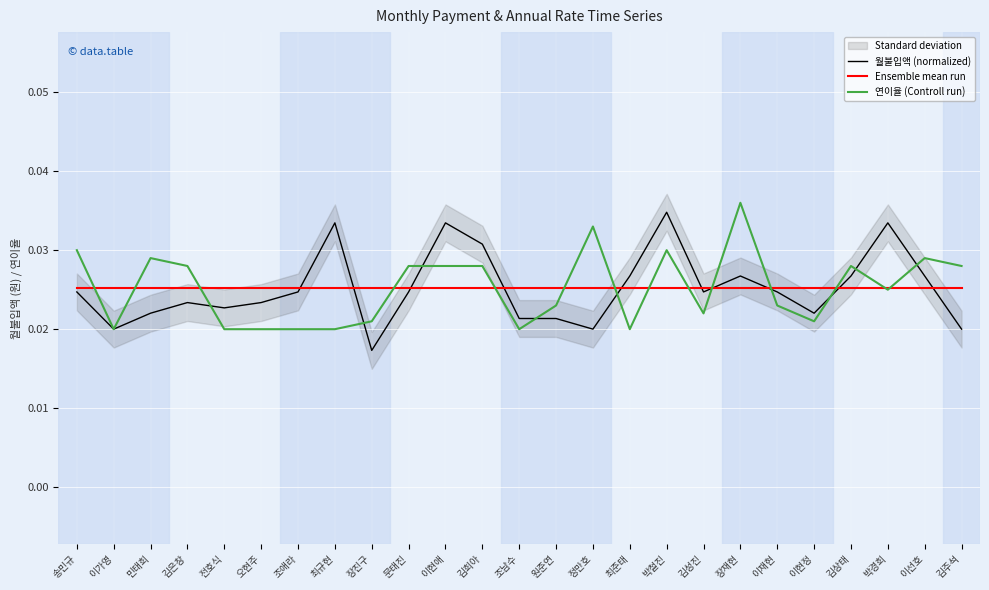

In 연이율 (Controll run), how many points are lower than both neighbors (excluding endpoints)?

6